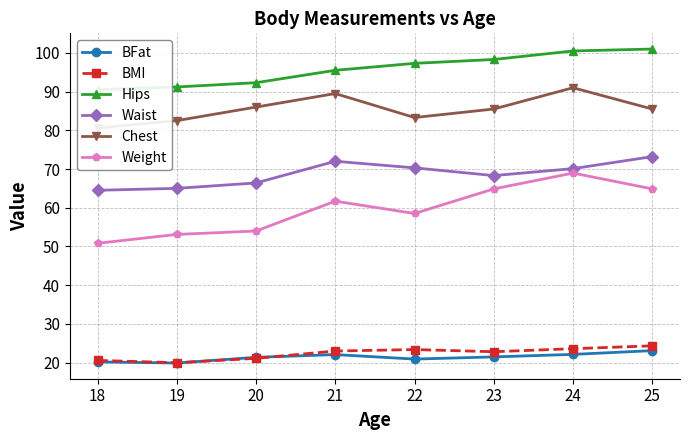

Reading left to right, what are all the values shown in this chart?

BFat: 18=20.2	19=19.9	20=21.3	21=22.1	22=20.9	23=21.4	24=22.1	25=23.1
BMI: 18=20.6	19=19.9	20=21.1	21=23.0	22=23.4	23=22.8	24=23.6	25=24.3
Hips: 18=90.5	19=91.2	20=92.3	21=95.5	22=97.3	23=98.3	24=100.5	25=101.0
Waist: 18=64.5	19=65.0	20=66.4	21=72.0	22=70.3	23=68.3	24=70.1	25=73.2
Chest: 18=80.6	19=82.5	20=86.0	21=89.5	22=83.3	23=85.5	24=91.0	25=85.5
Weight: 18=50.8	19=53.1	20=54.0	21=61.7	22=58.5	23=64.9	24=69.0	25=64.9